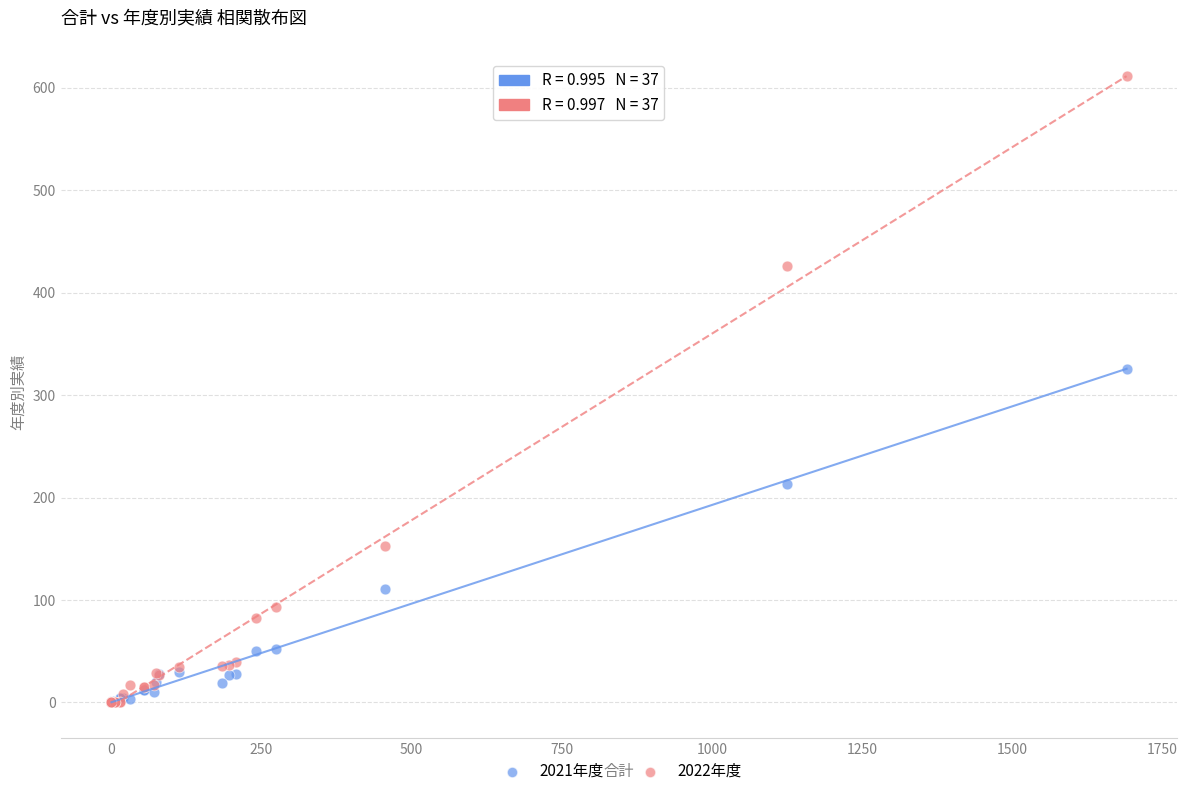

What are all the series names shown in the legend?

2021年度, 2022年度